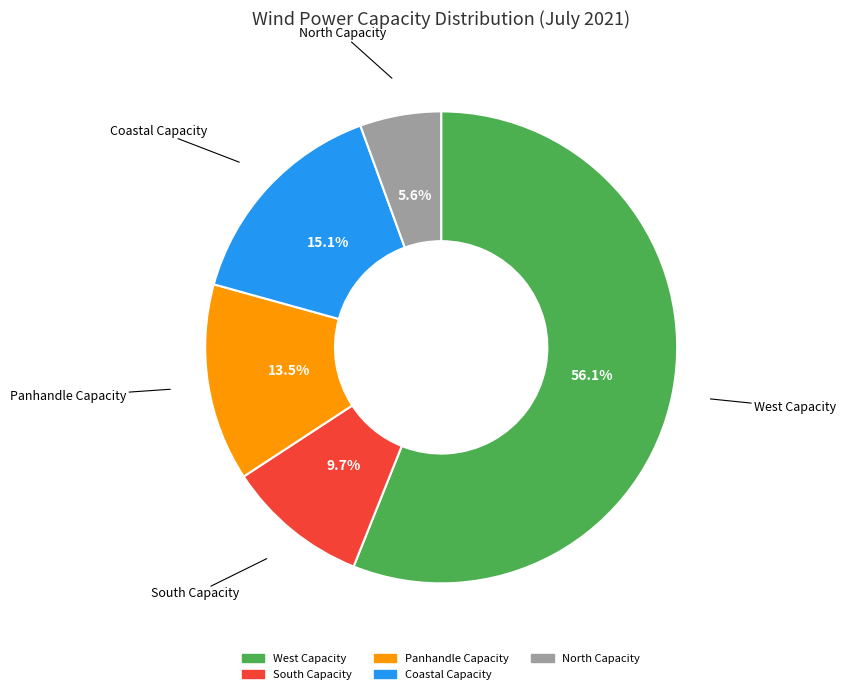

How much of the chart is everything except Coastal Capacity?

84.9%